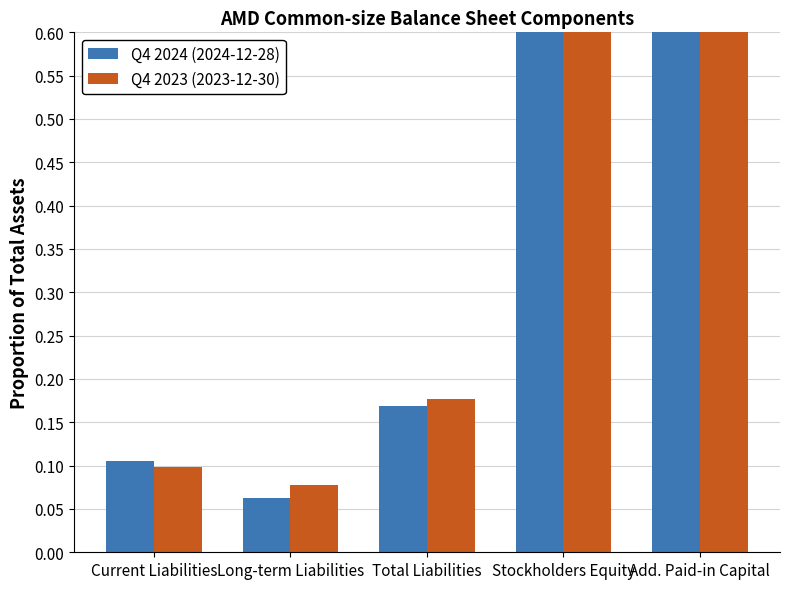

Where is Q4 2023 (2023-12-30) nearest to the value 0?

Long-term Liabilities